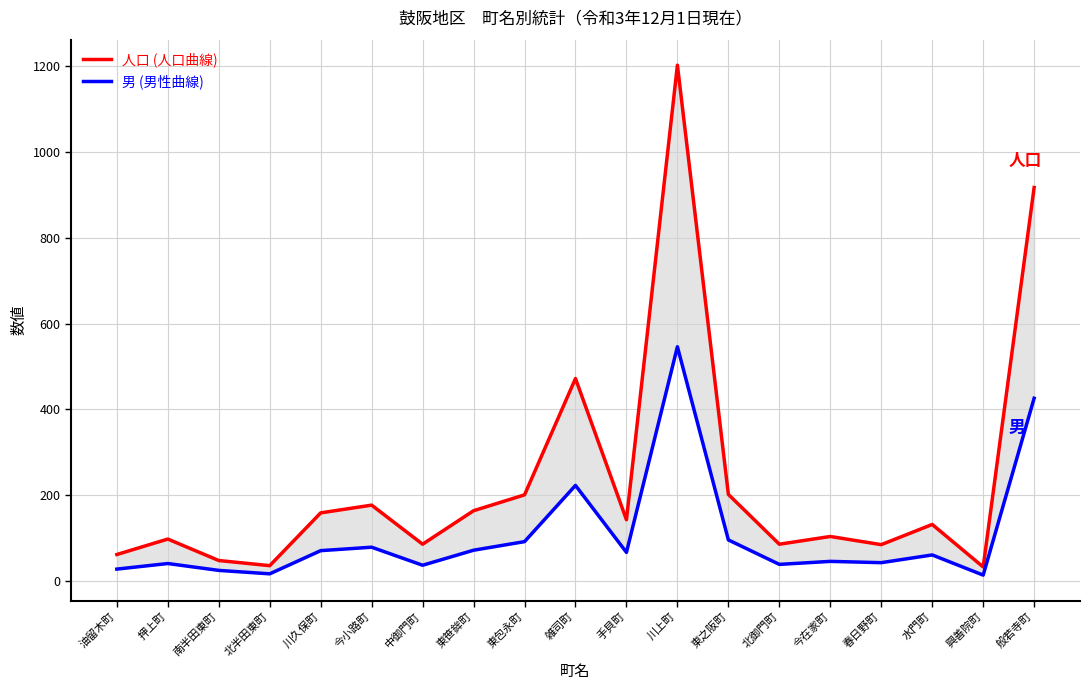

Which series has the widest spread of values?

人口